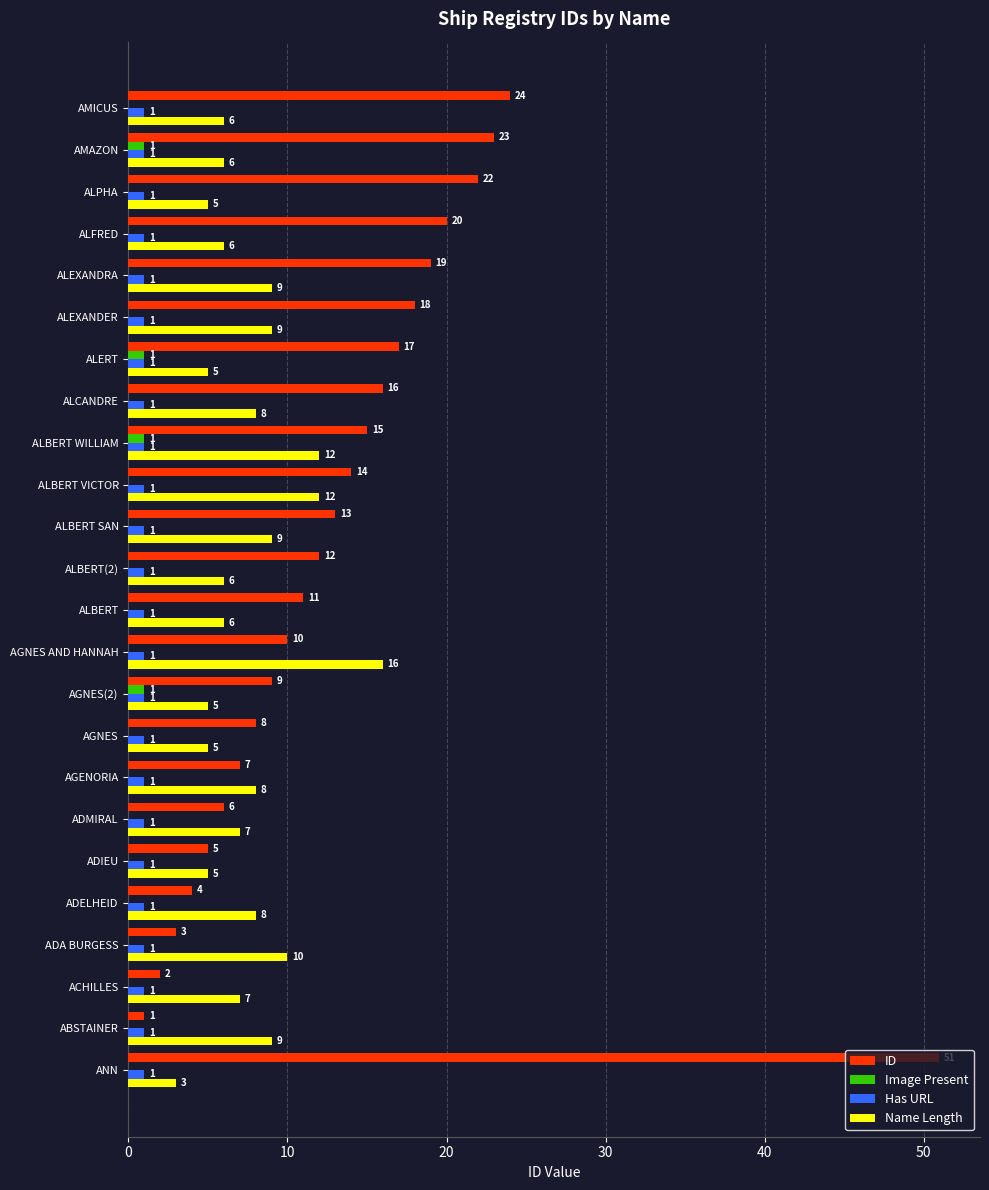

Between AGNES and ALEXANDRA, which series saw the biggest shift?

ID